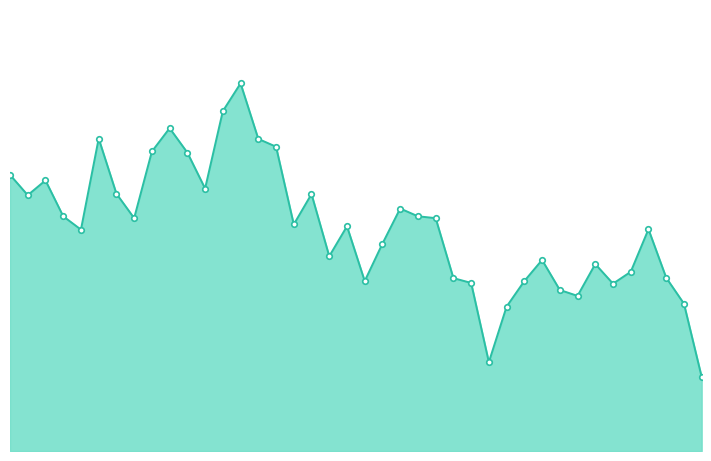

Does the chart have visible grid lines?

No